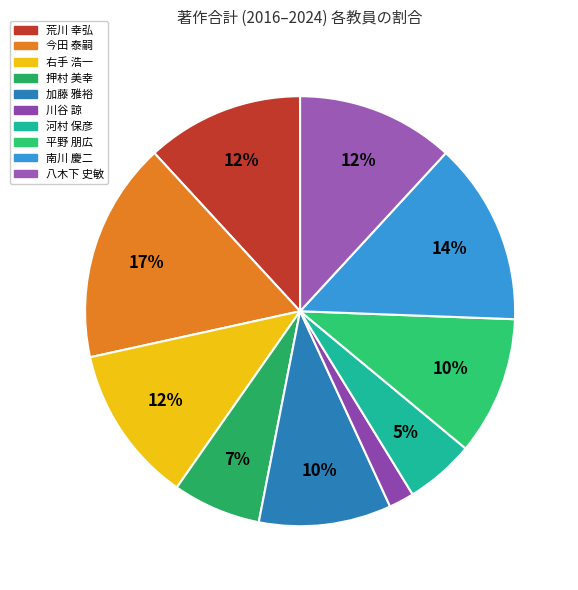

Does 平野 朋広 represent more than half of the total?

No